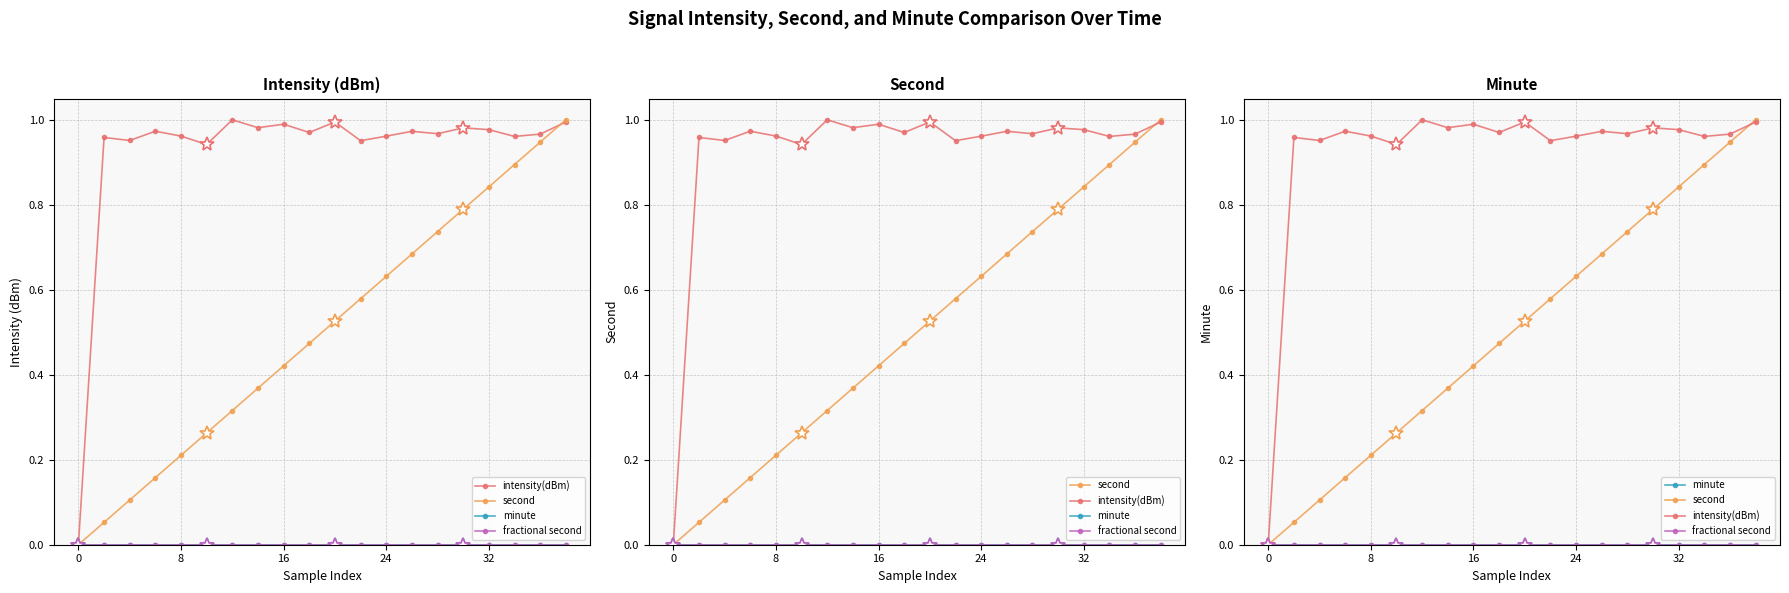

How many categories are shown in the chart?

20